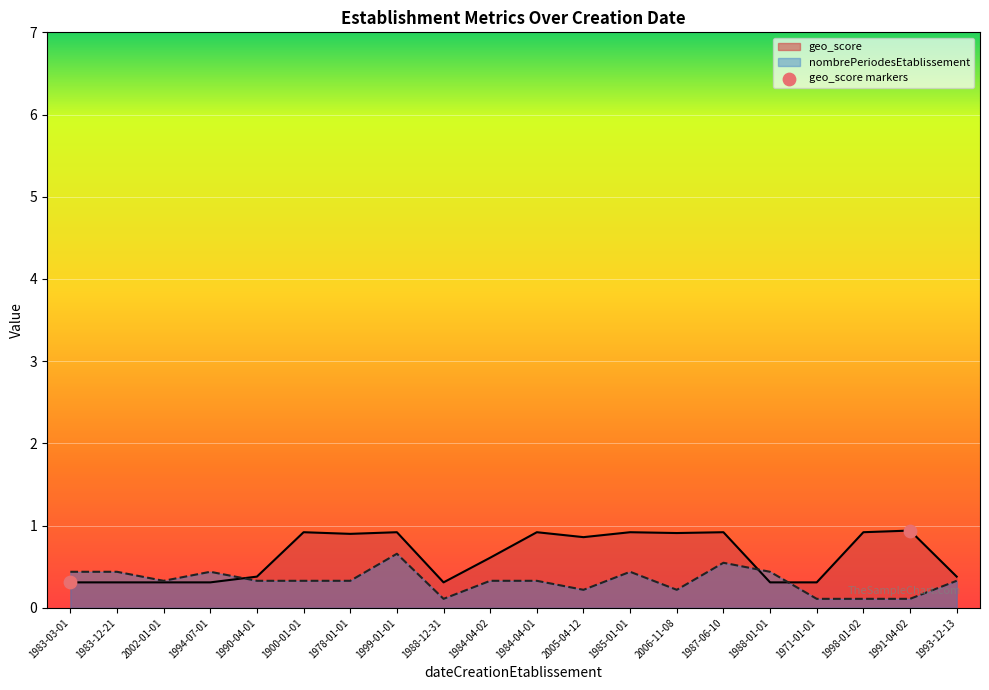

Which series has the largest total across all categories?

geo_score